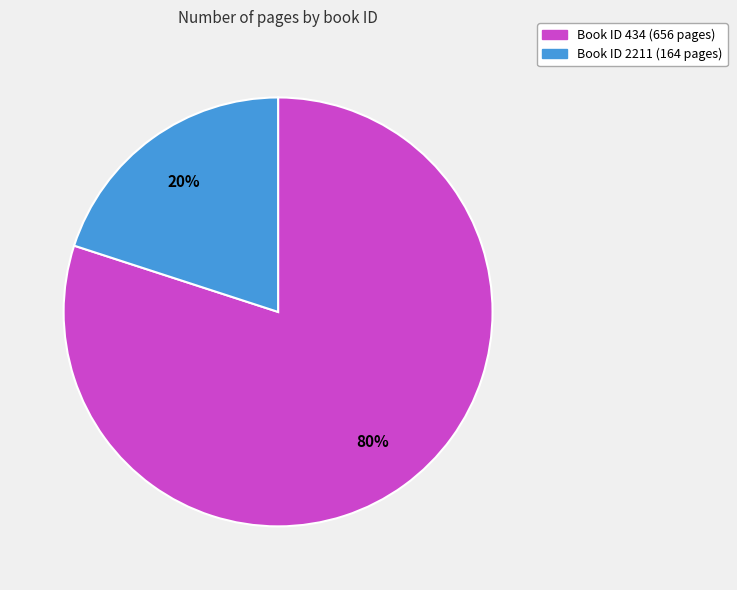

Is the sum of Book ID 434 (656 pages) and Book ID 2211 (164 pages) greater than half?

Yes